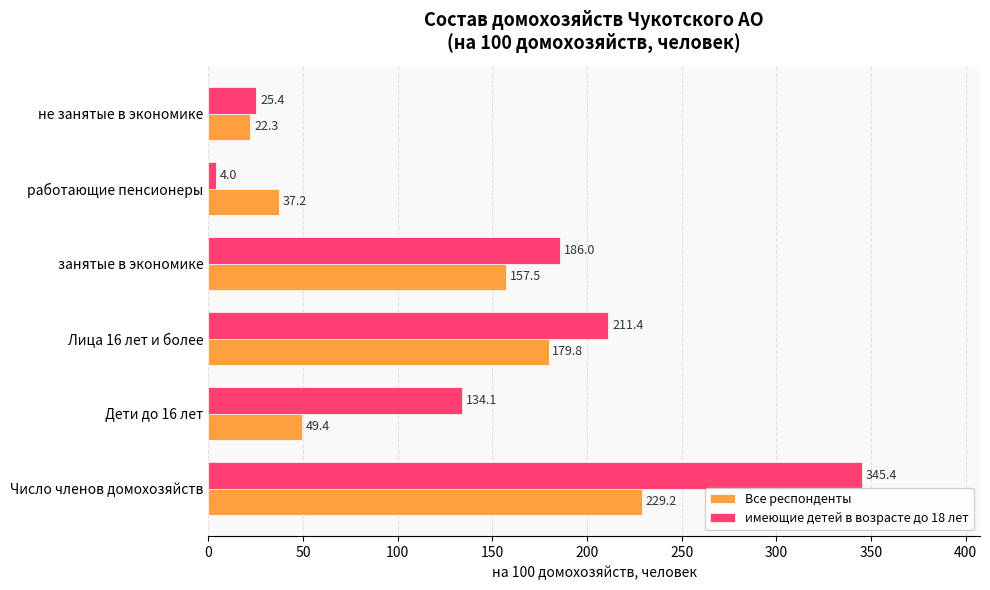

Which category has the lowest value in the Все респонденты series?

не занятые в экономике